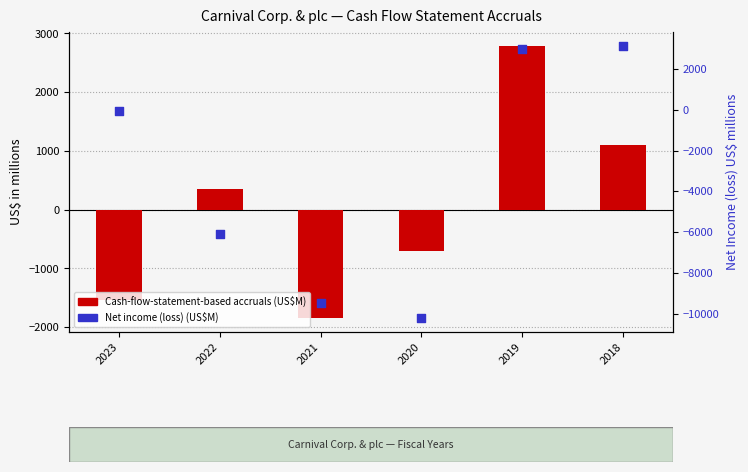

What are all the series names shown in the legend?

Cash-flow-statement-based accruals (US$M), Net income (loss) (US$M)